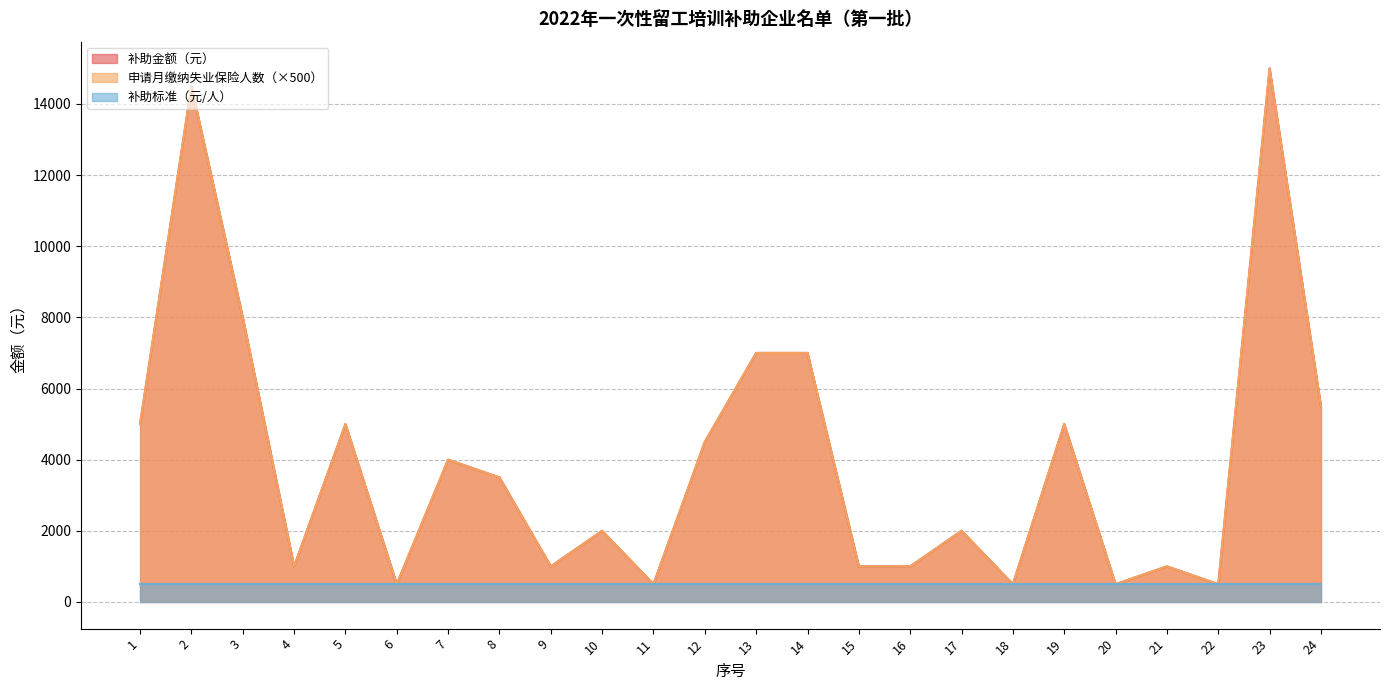

Which label corresponds to the largest value in the chart?

23